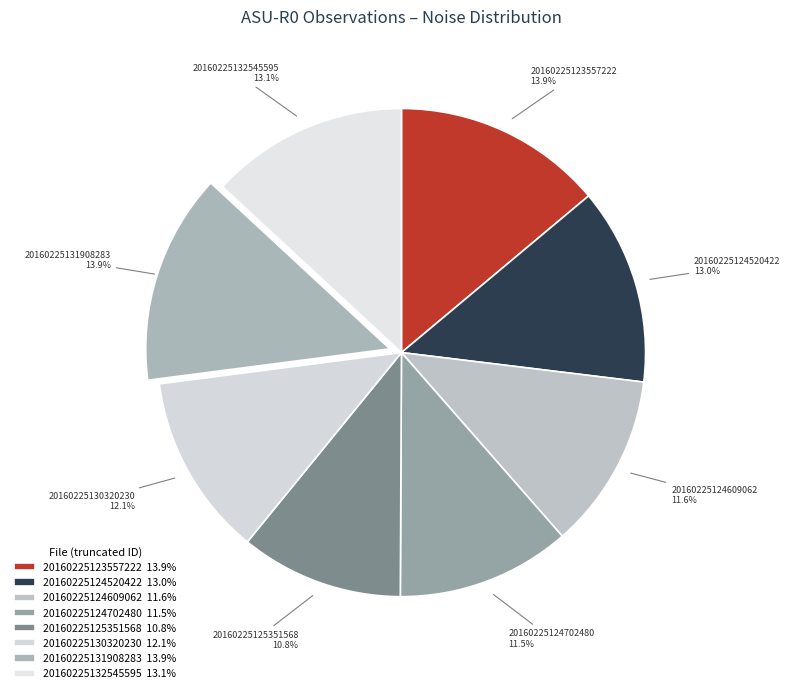

The 20160225132545595 slice represents 20% of the pie. True or false?

False